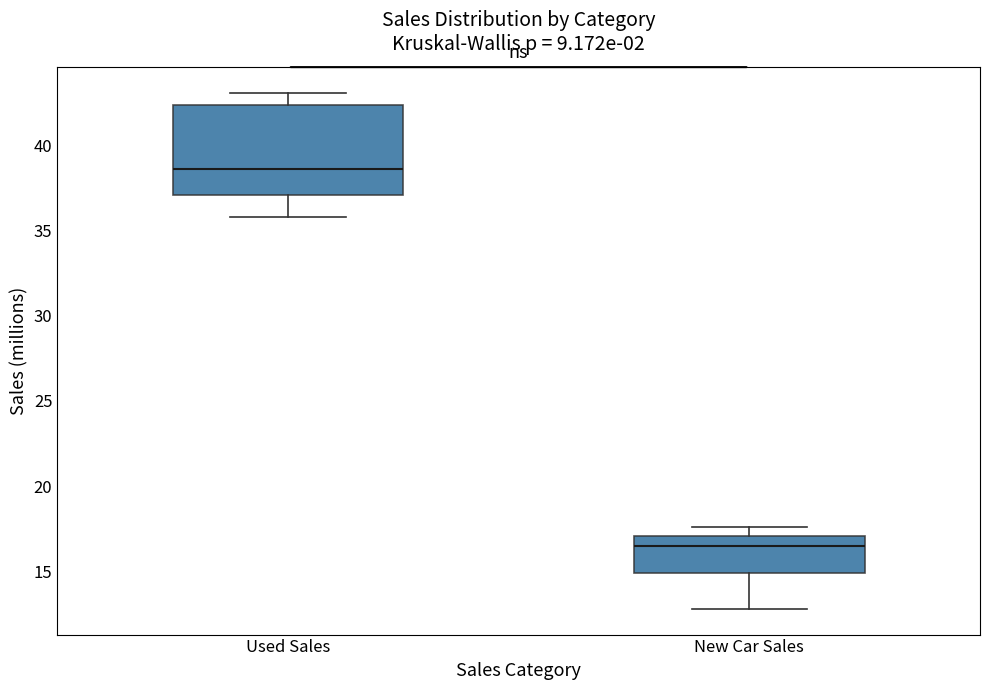

Where is the lower edge of the box for New Car Sales on the y-axis? The values are not printed on the chart, so give them approximately, as read against the axis.

15.0